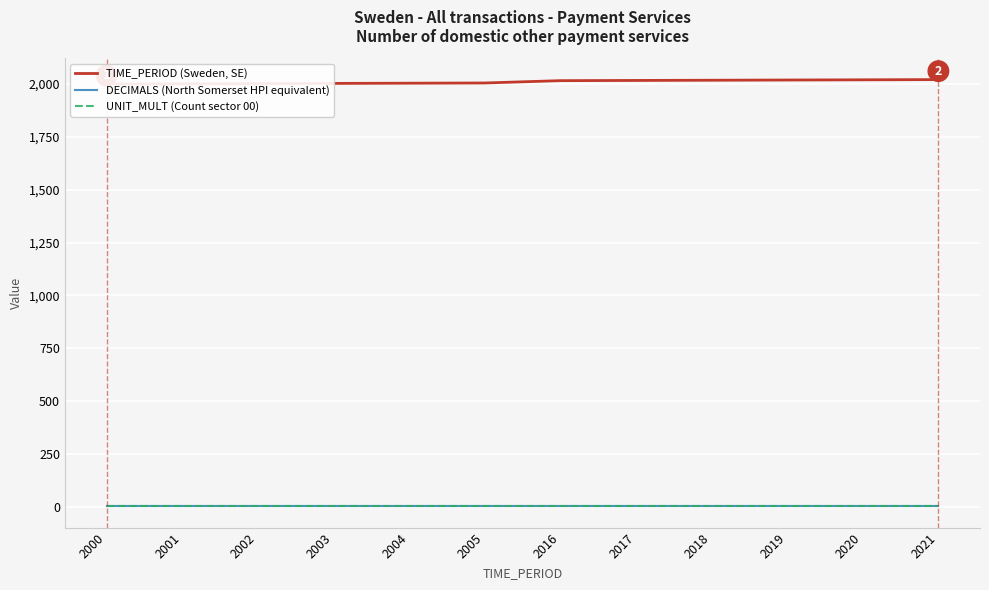

What is the difference between the maximum and minimum values in the TIME_PERIOD (Sweden, SE) series?

21